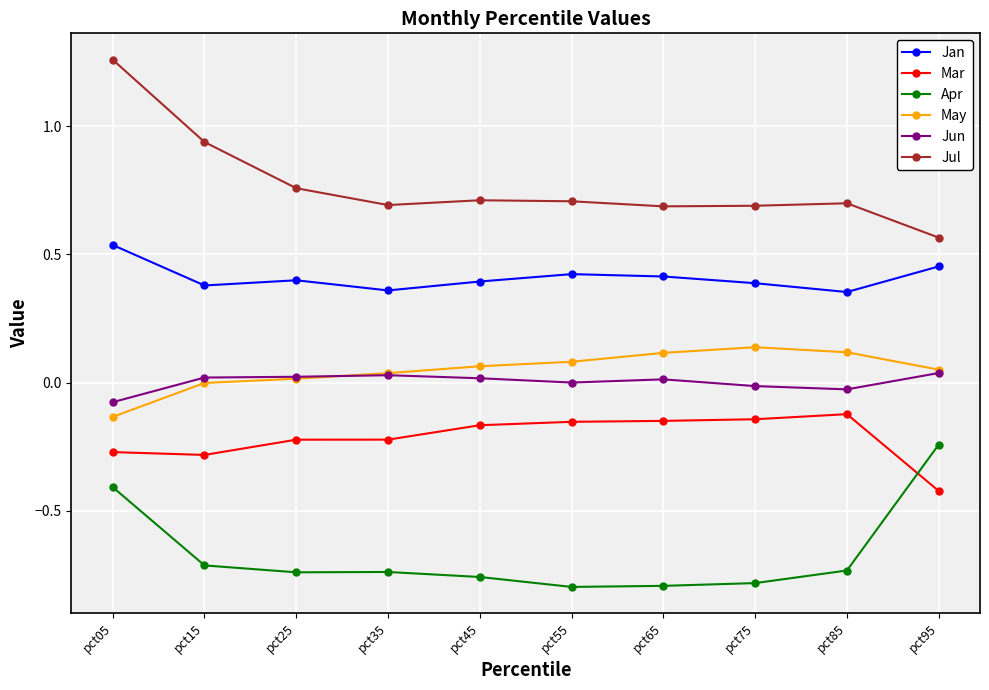

In Jun, how many points are higher than both neighbors (excluding endpoints)?

2